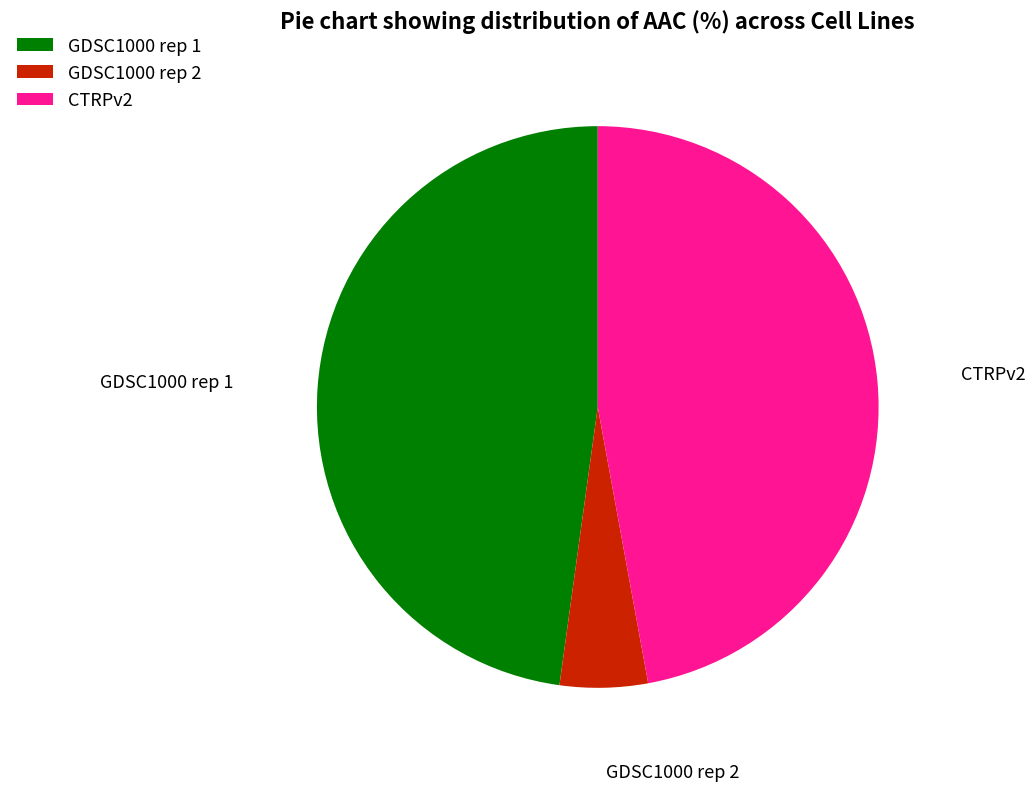

The CTRPv2 slice represents 47% of the pie. True or false?

True